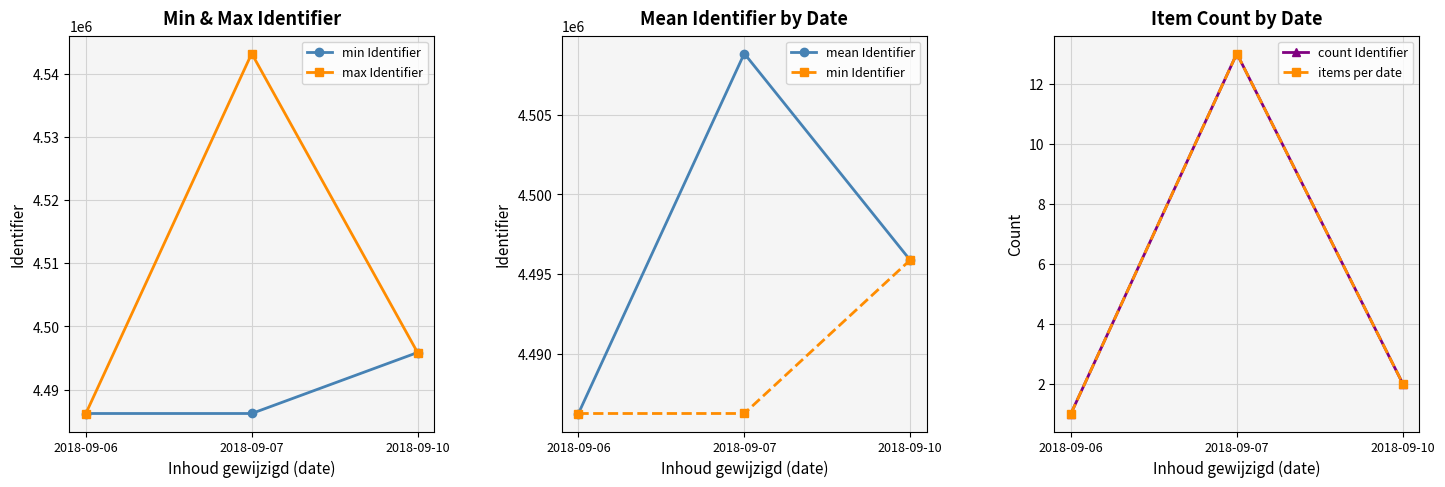

Reading left to right, transcribe all the data shown in this chart.

min Identifier: 4486236	4486237	4495880
max Identifier: 4486236	4543164	4495880
mean Identifier: 4486236	4508861	4495880
count Identifier: 1	13	2
items per date: 1	13	2